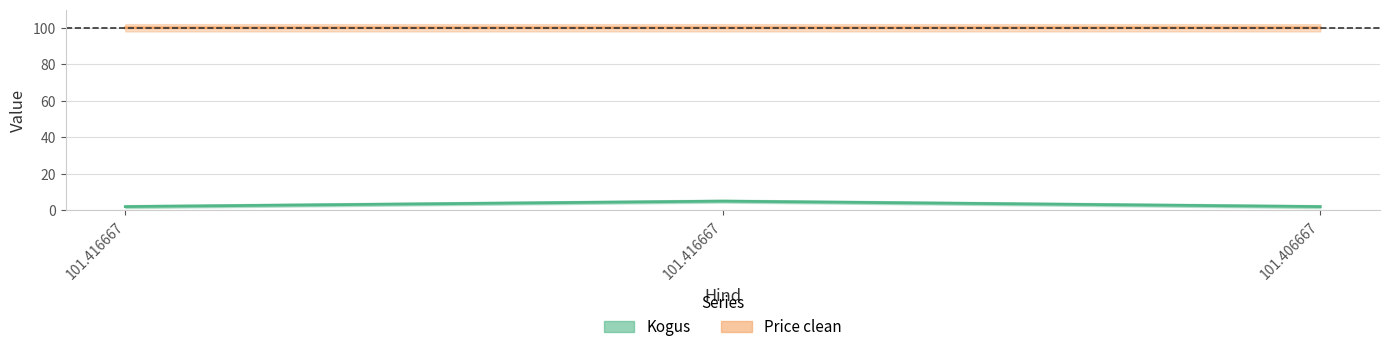

The Price clean series shows 157.7 at 101.416667. True or false?

False